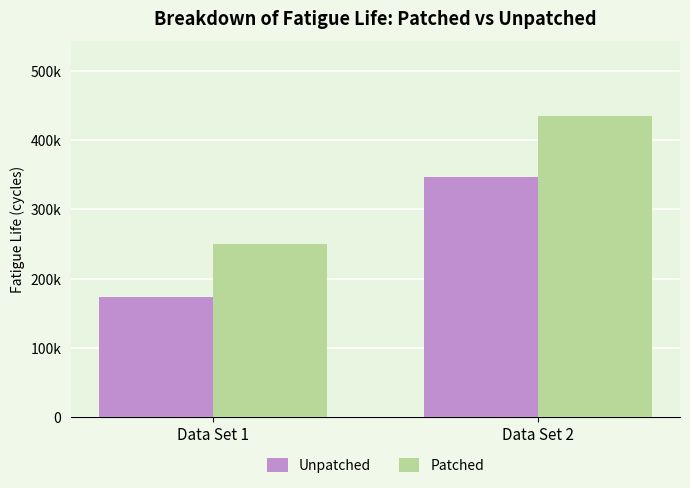

At how many categories does at least one series exceed 267669?

1